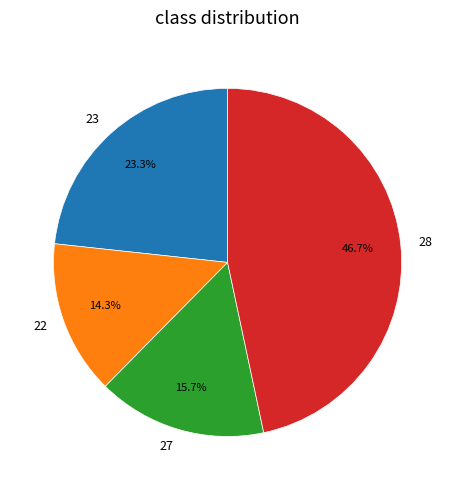

Between 23 and 22, which is larger?

23